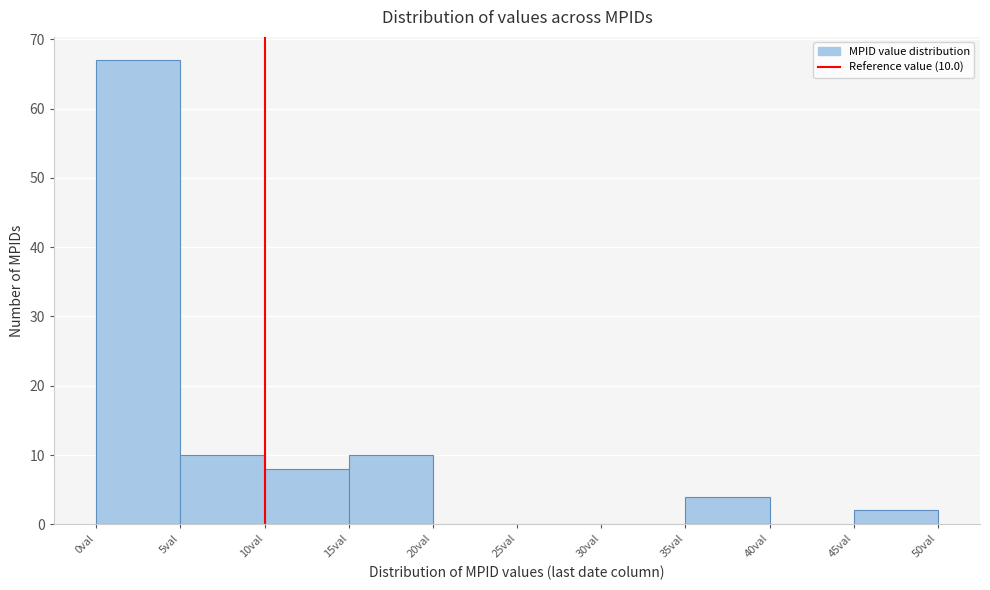

Which range on the x-axis has the tallest bar?

0 to 5